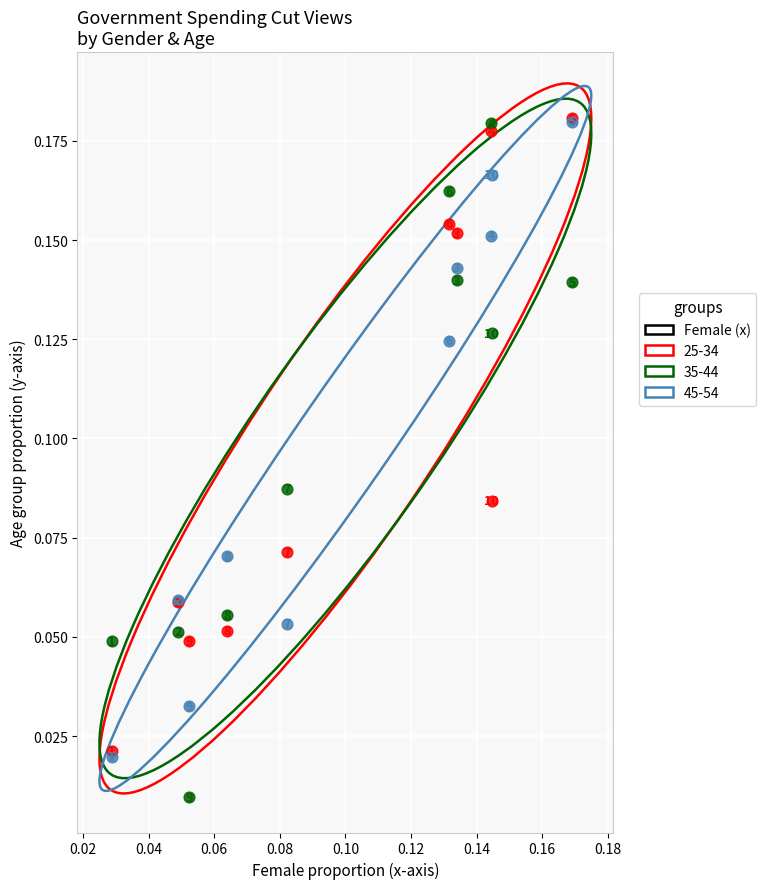

Which series contains the lowest Y value?

35-44